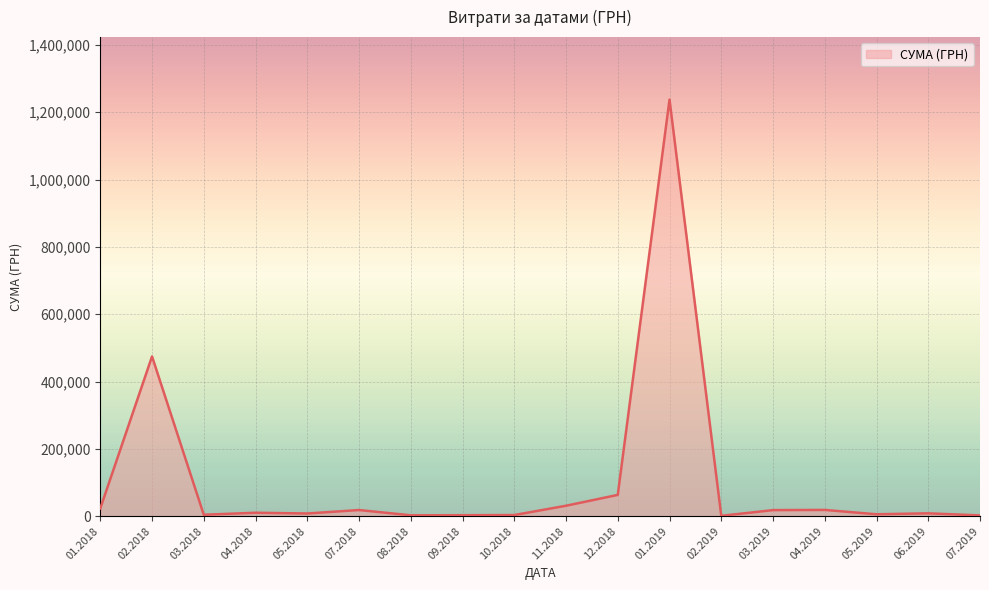

What is the maximum value shown in the chart?

1237686.2